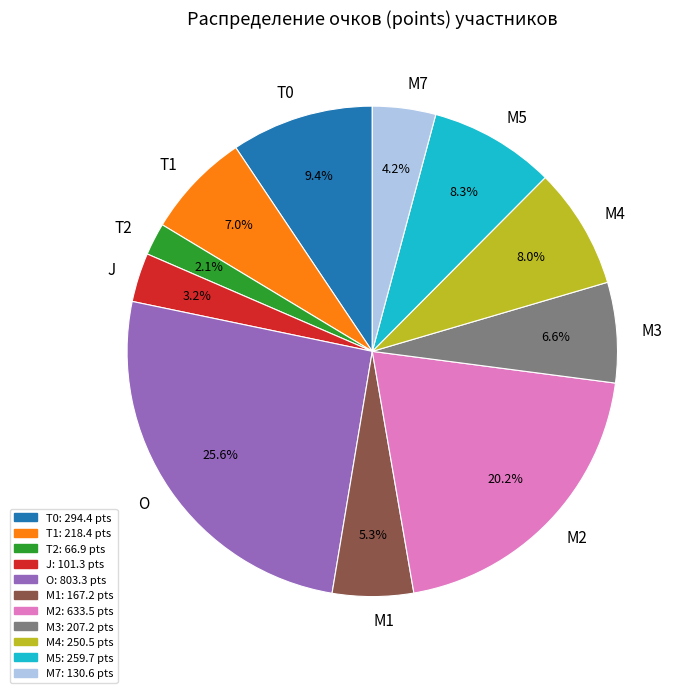

Which category has the smallest portion of the pie?

T2